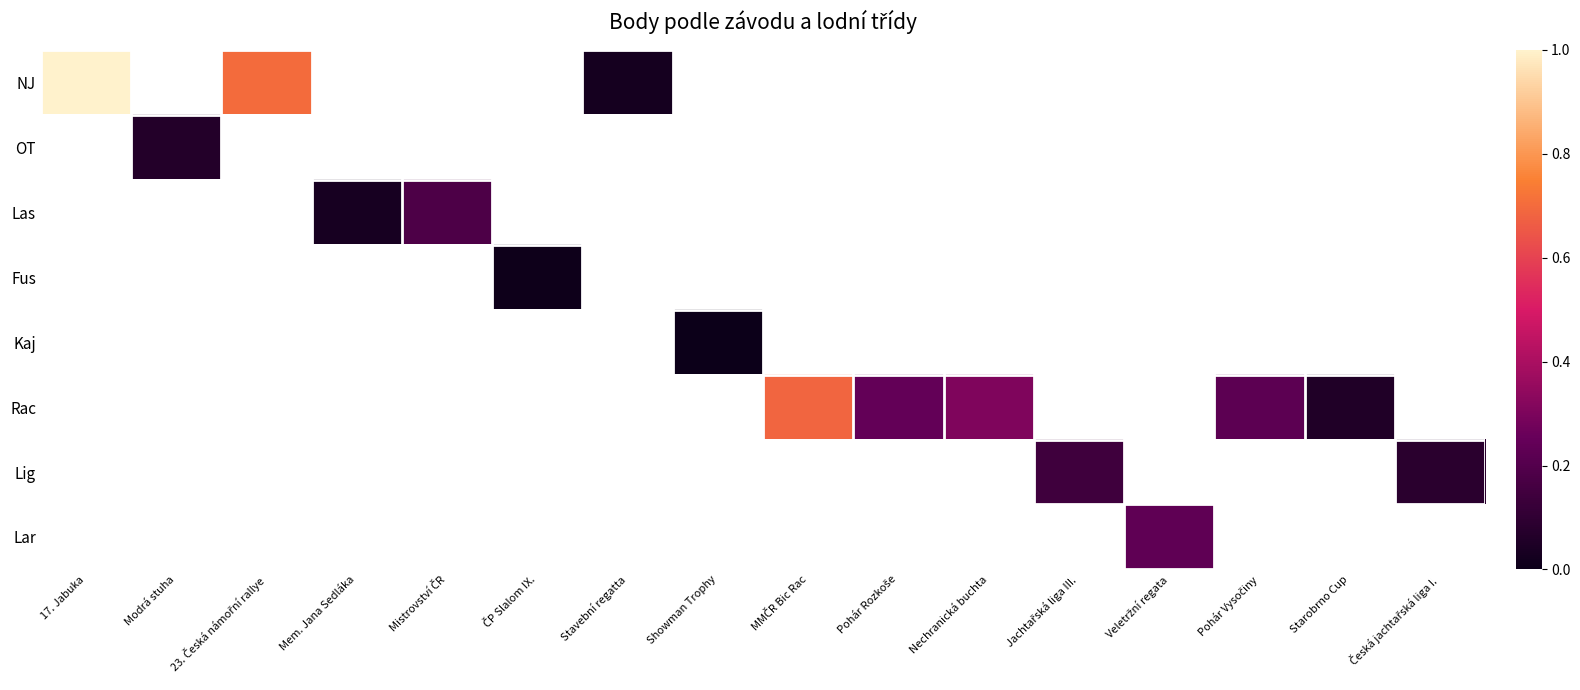

How many distinct data groups are displayed?

8